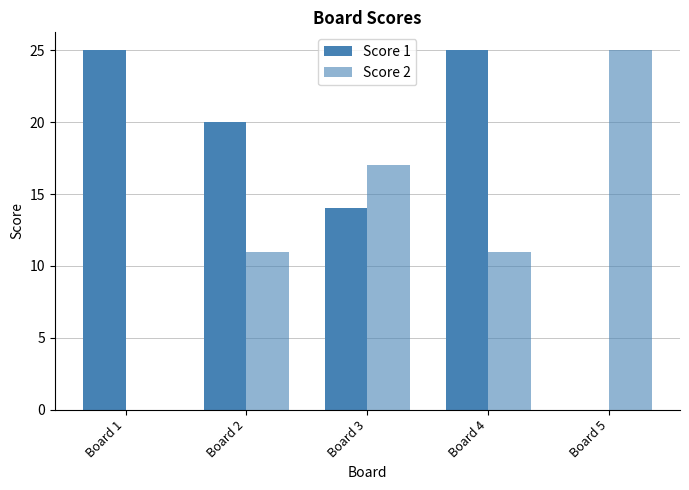

Rank the series by their maximum value, from lowest to highest.

Score 1, Score 2